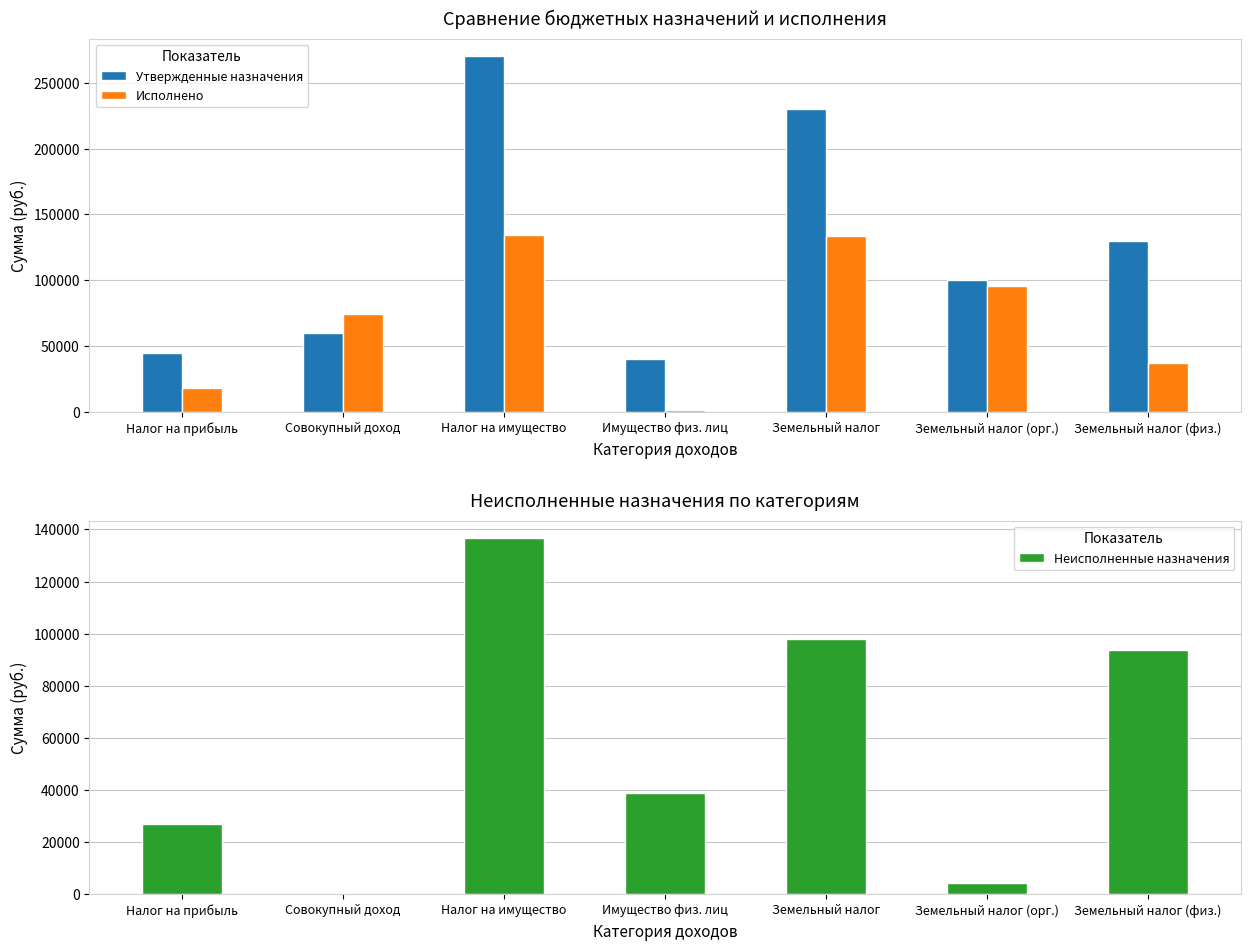

True or false: Утвержденные назначения has a value of 40000.0 at Имущество физ. лиц.

True